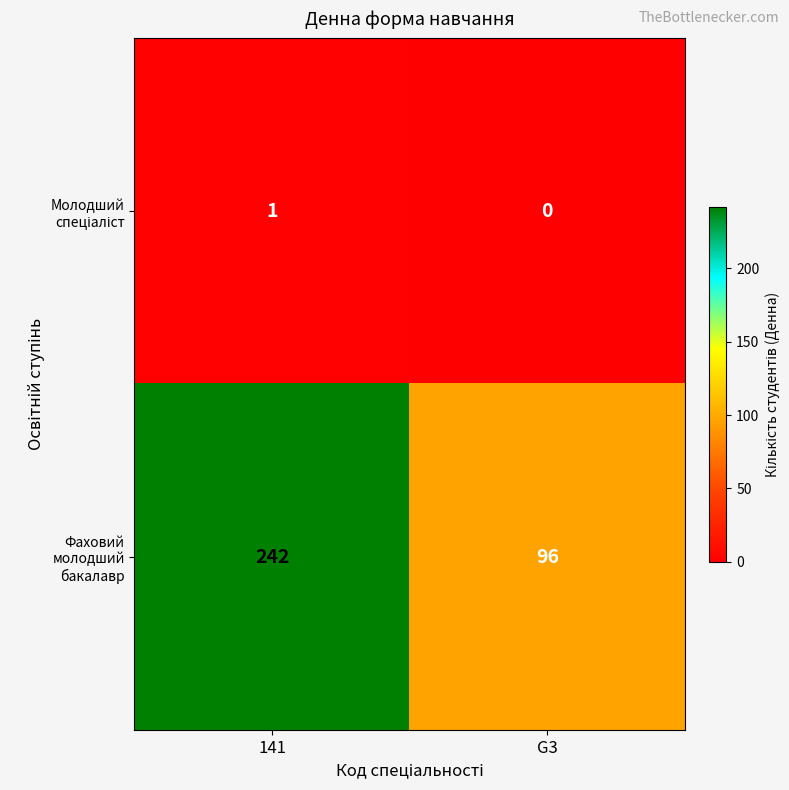

Between 141 and G3, which series saw the biggest shift?

Фаховий молодший бакалавр